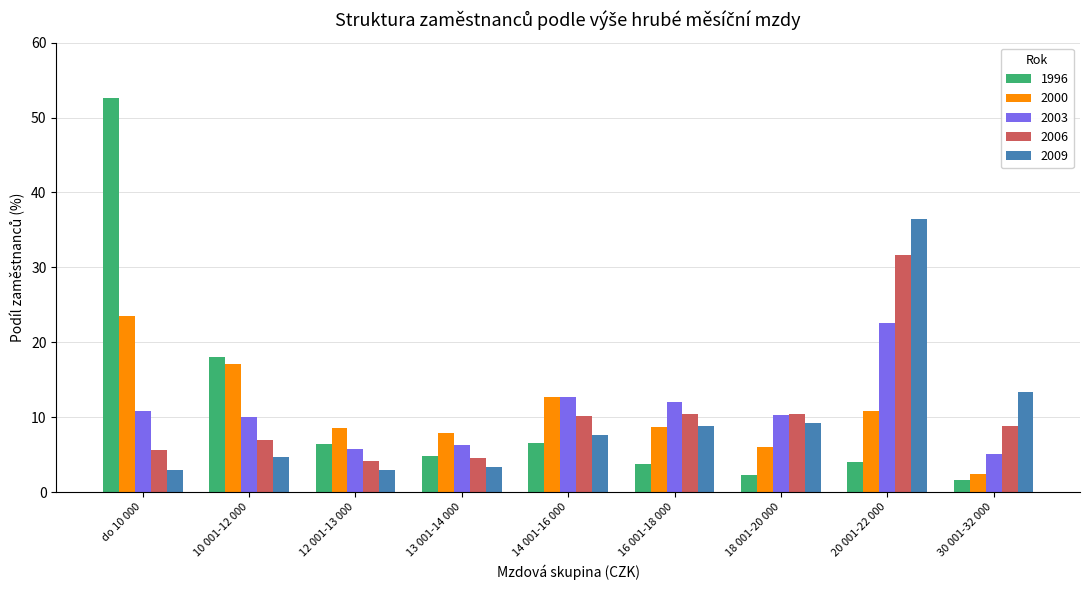

At which category is the sum across all series the highest?

20 001-22 000